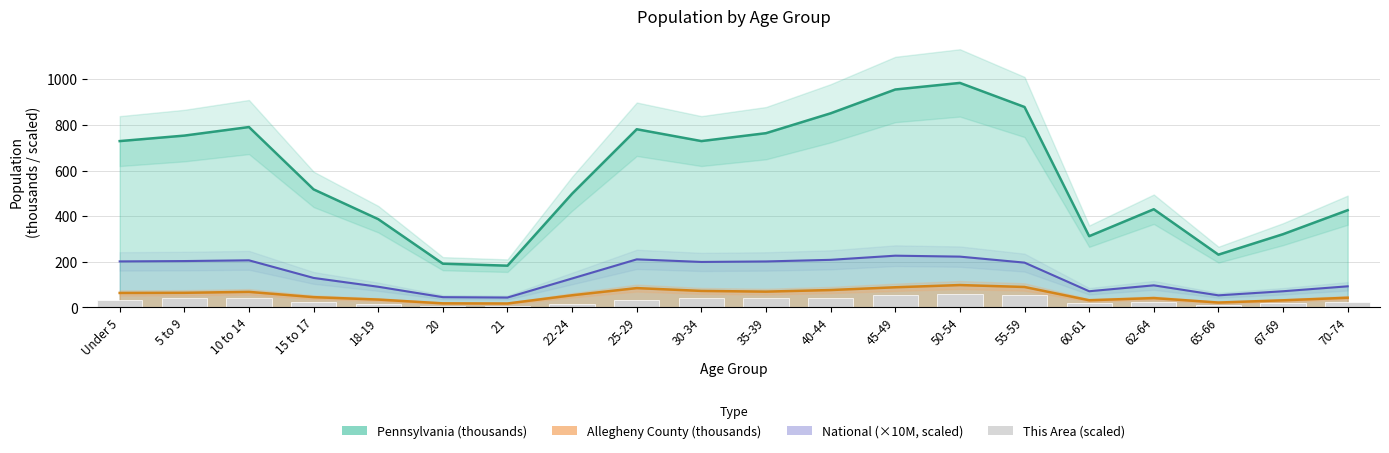

What is the value of the 7th bar from the left?

5.0